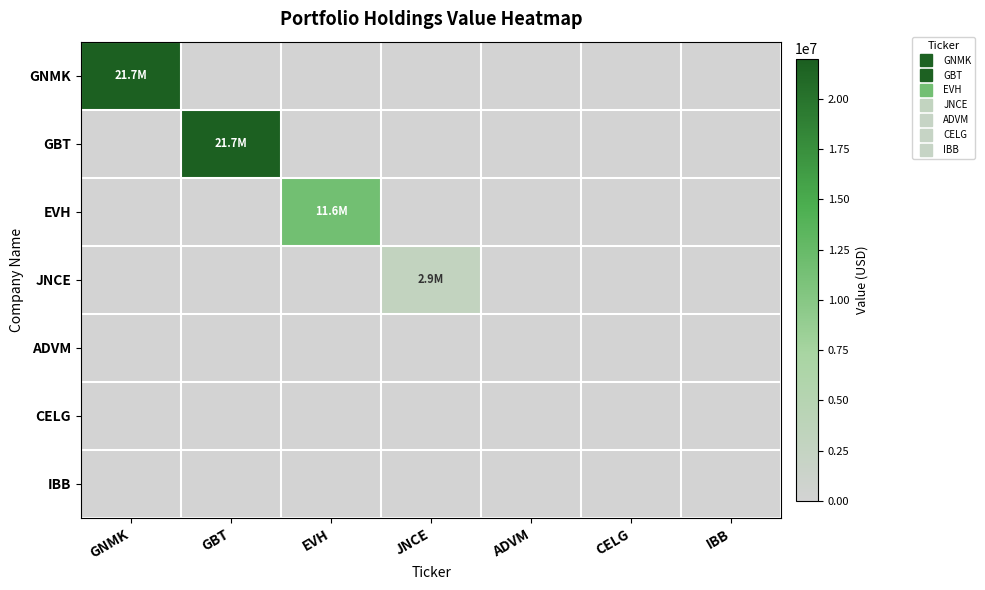

Rank the series by their maximum value, from lowest to highest.

ADVM, CELG, IBB, JNCE, EVH, GNMK, GBT